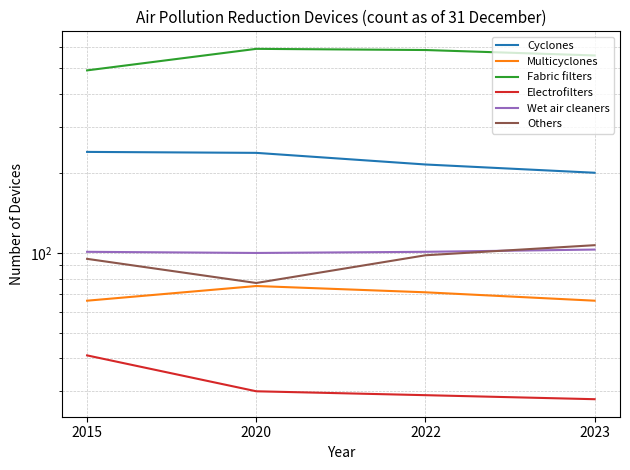

What is the minimum value for Cyclones?

201